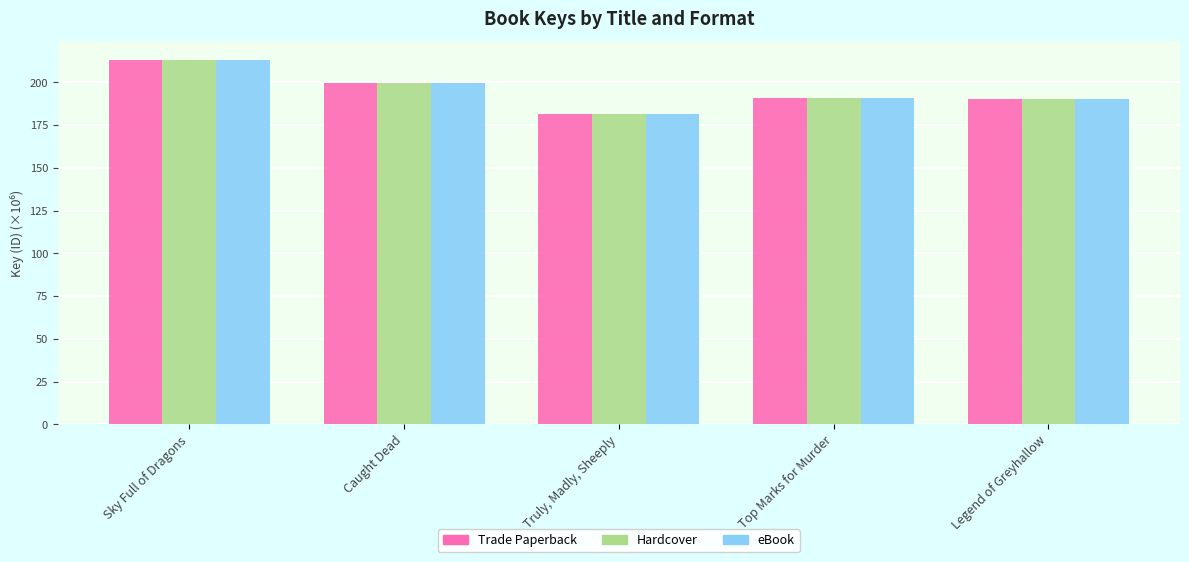

What is the difference between the maximum and second lowest values in the Hardcover series?

22.8